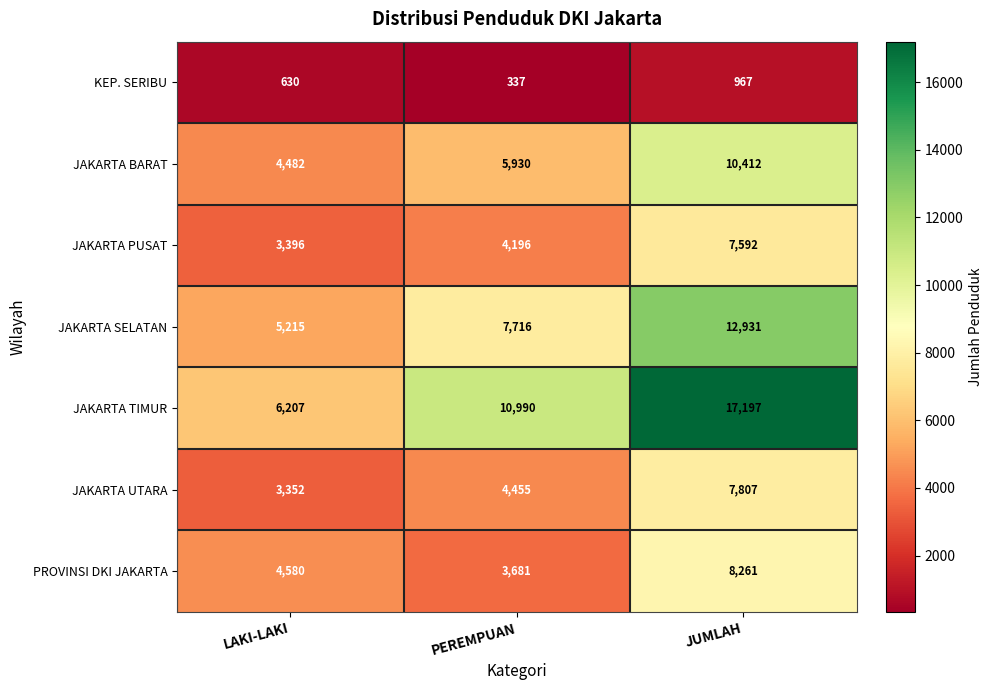

How many data points does each series have?

3